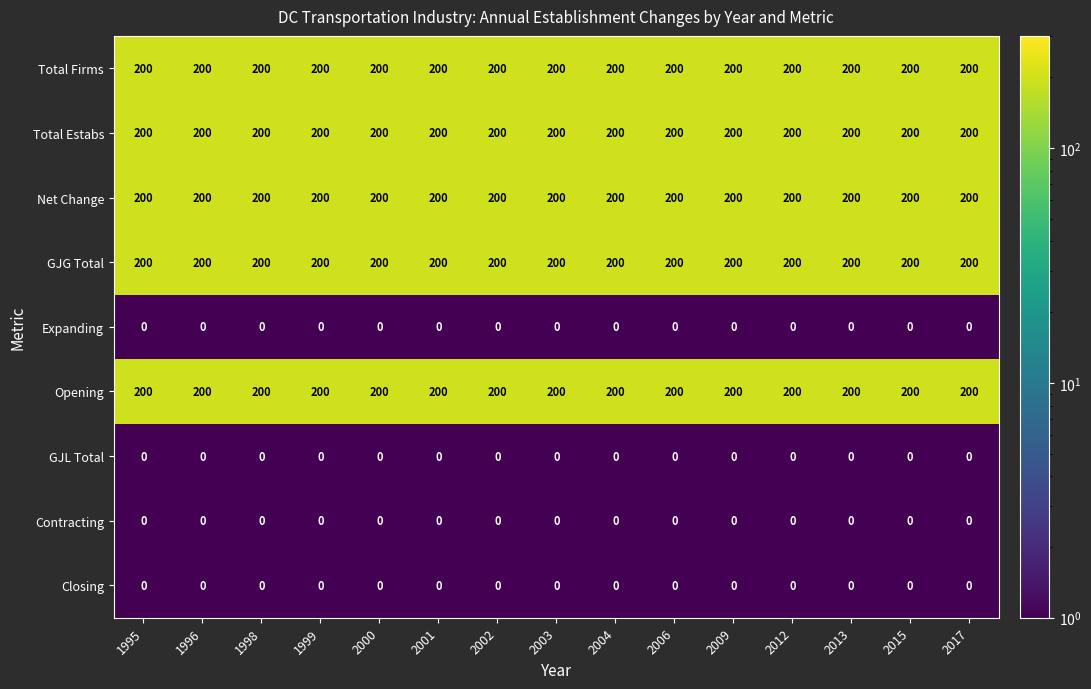

What is the approximate value of GJG Total at 2015?

200